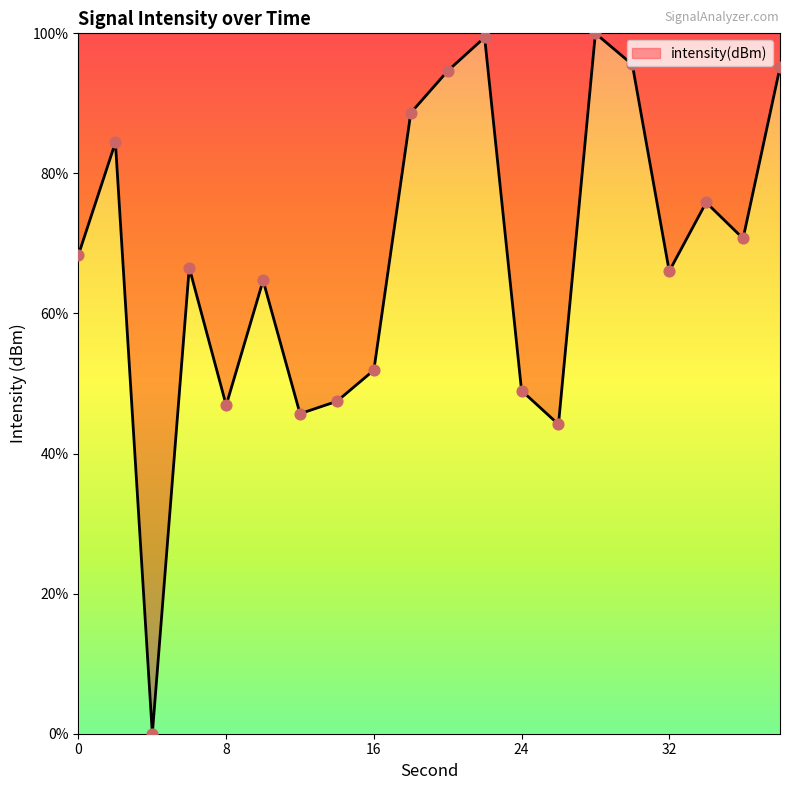

What is the difference between the maximum and minimum values?

100.0